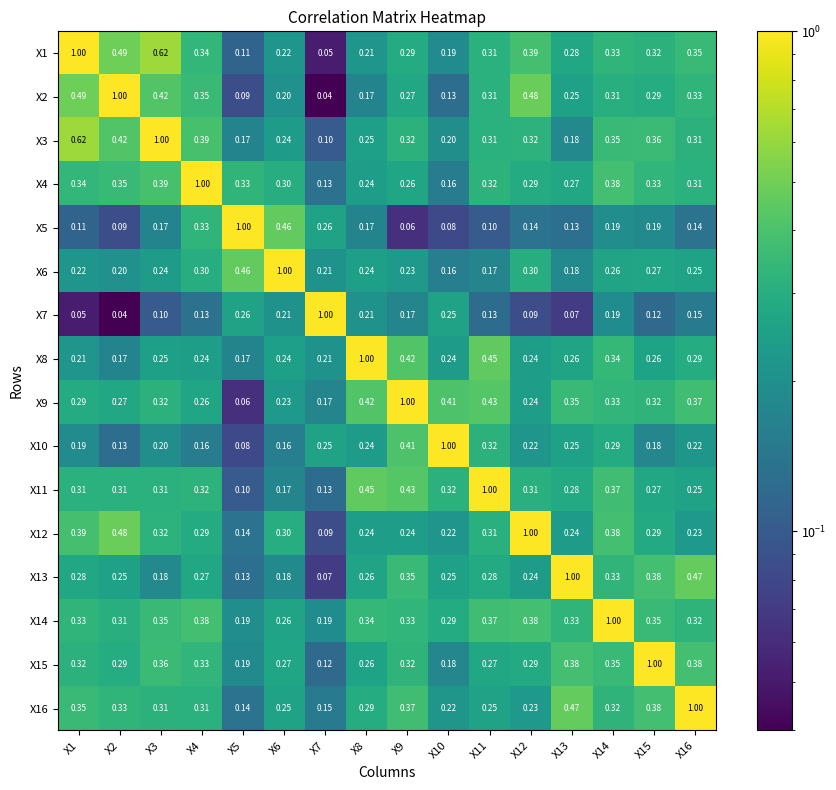

Which series has the largest total across all categories?

X14